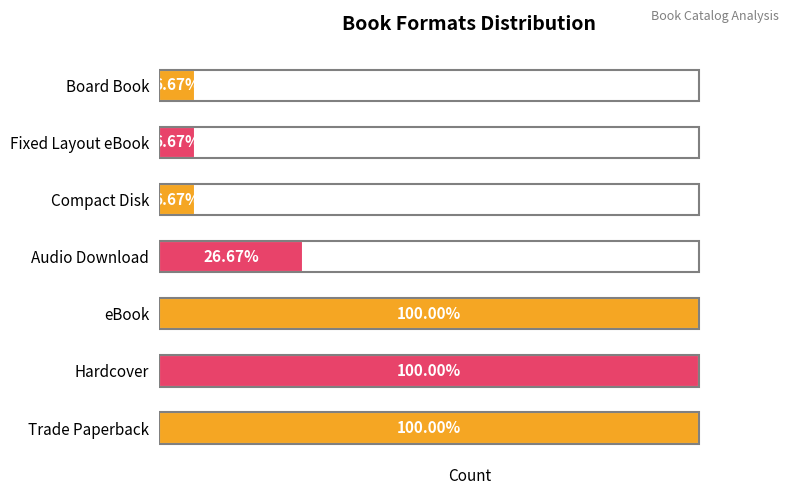

What is the smallest value displayed?

1